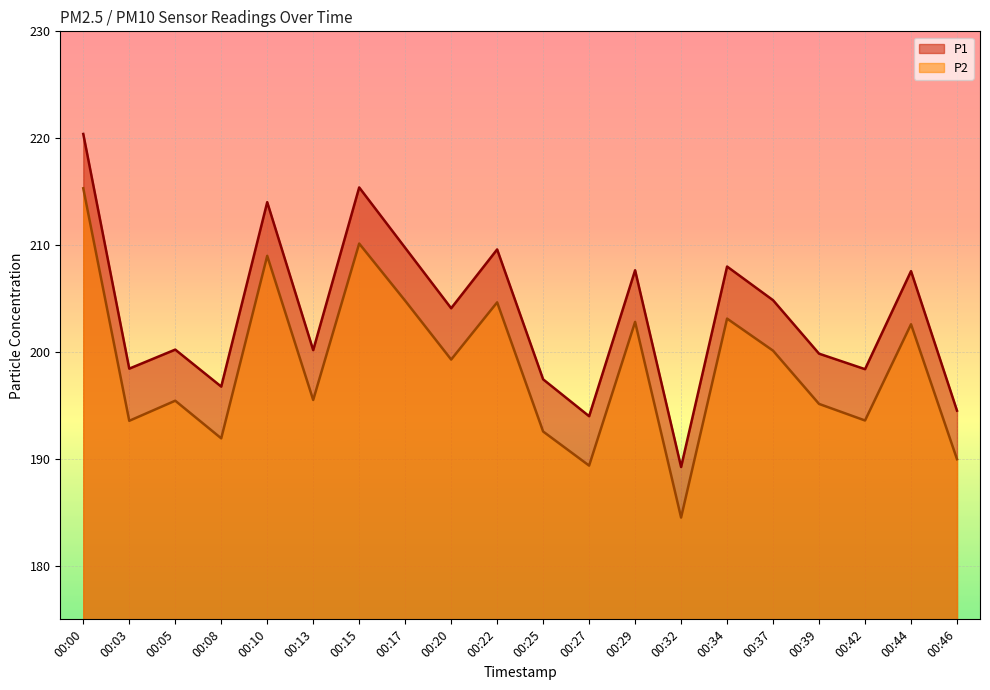

Does the chart display data point markers on the line(s)?

No